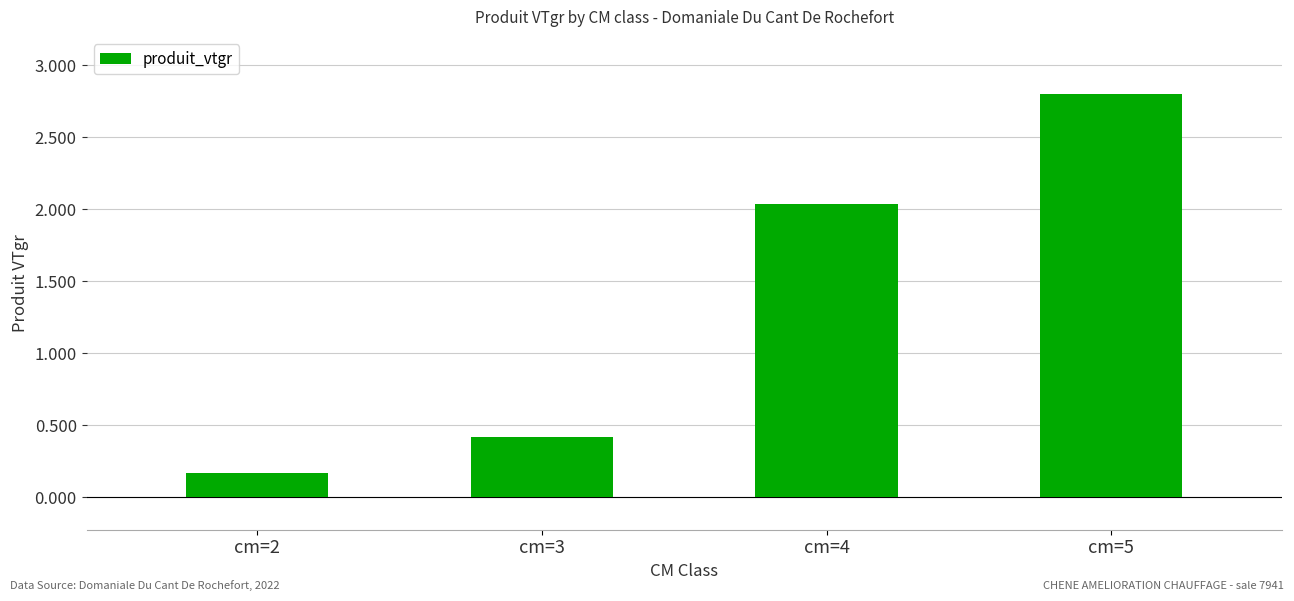

Does the chart contain any negative values?

No